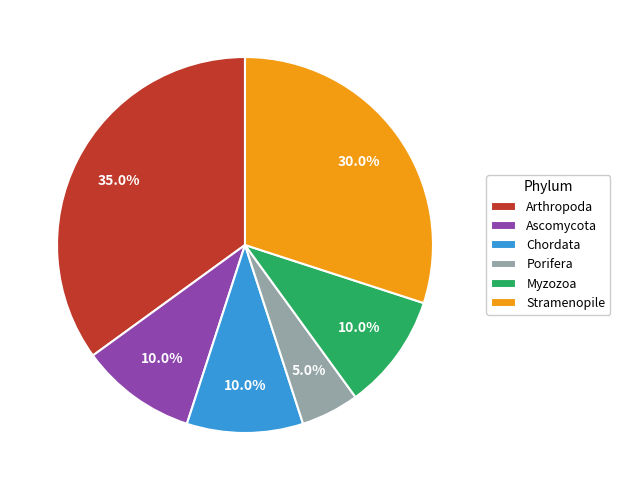

What is the total percentage of Porifera and Myzozoa?

15.0%